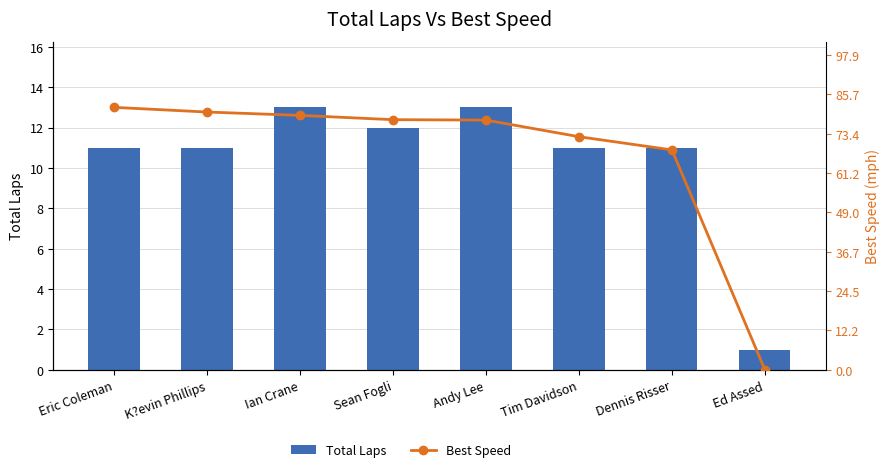

How many distinct data groups are displayed?

2